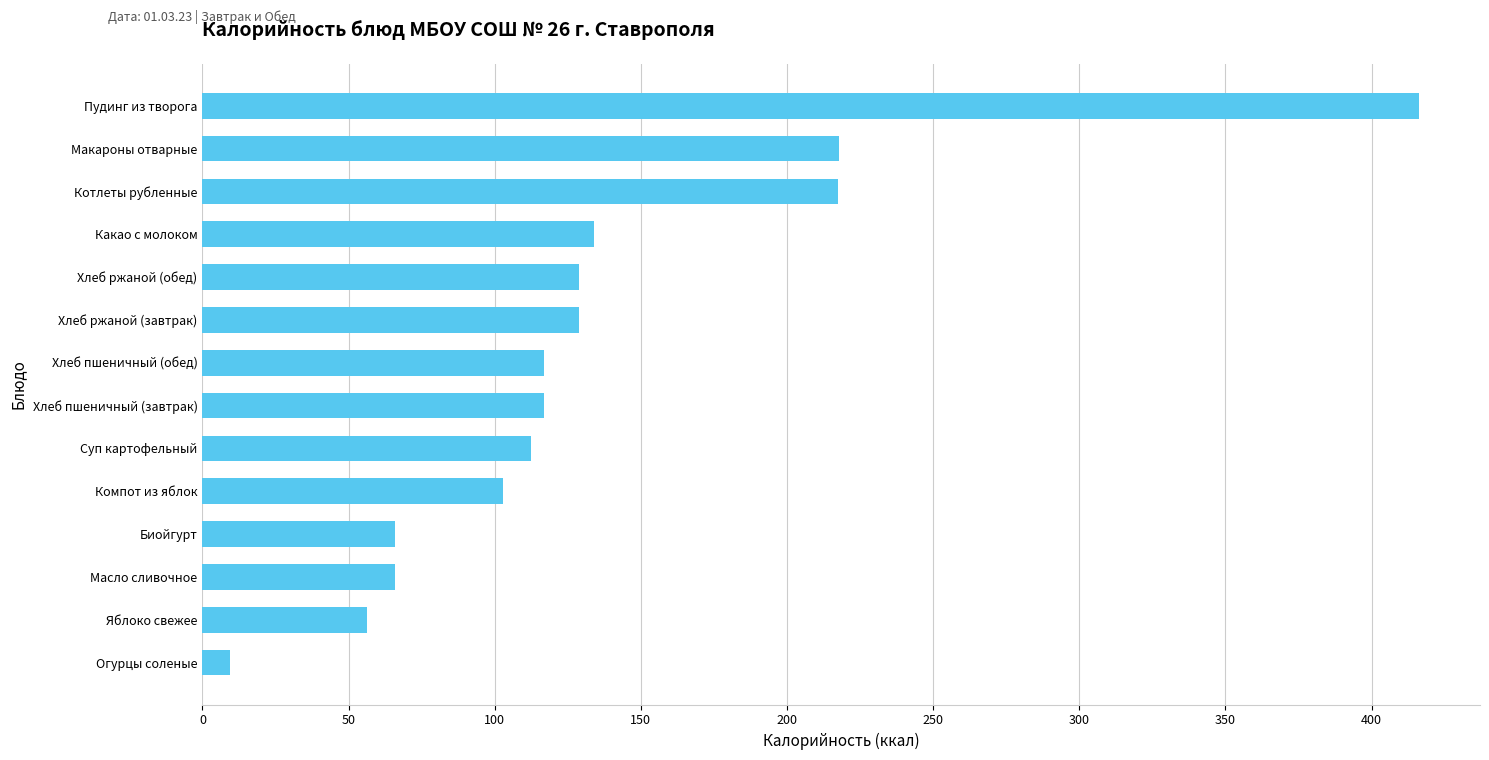

Is it true that the value at Хлеб ржаной (завтрак) is 129.0?

True